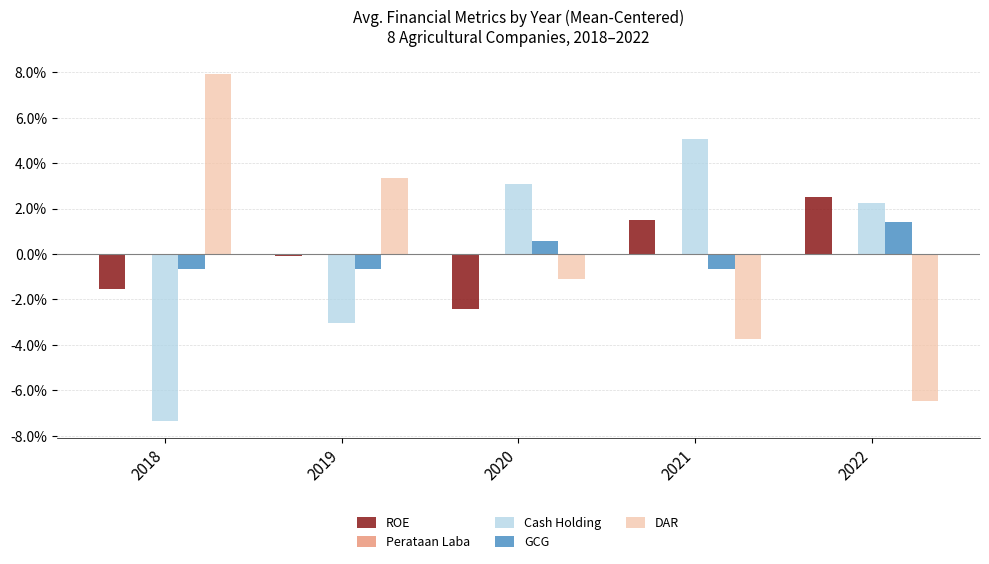

Between 2020 and 2018, which is larger?

2018